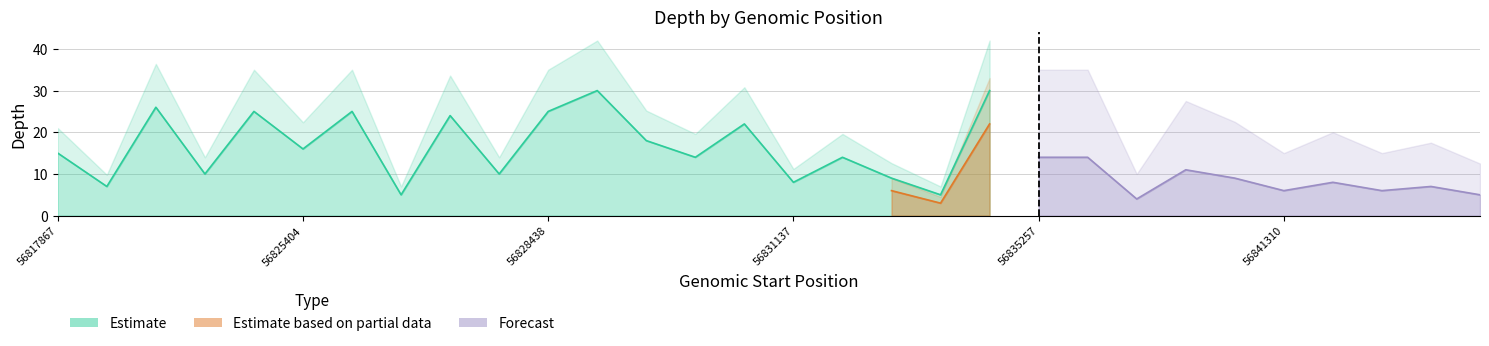

List the series in order of their peak value, lowest first.

Forecast, Estimate based on partial data, Estimate